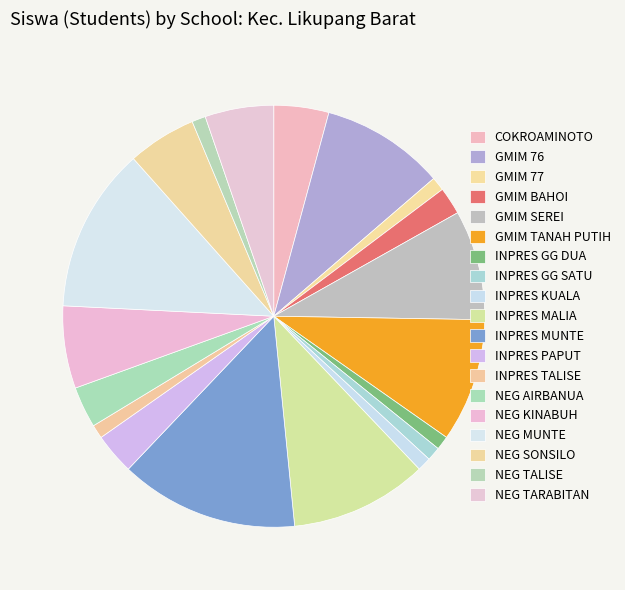

How many slices are in this pie chart?

19